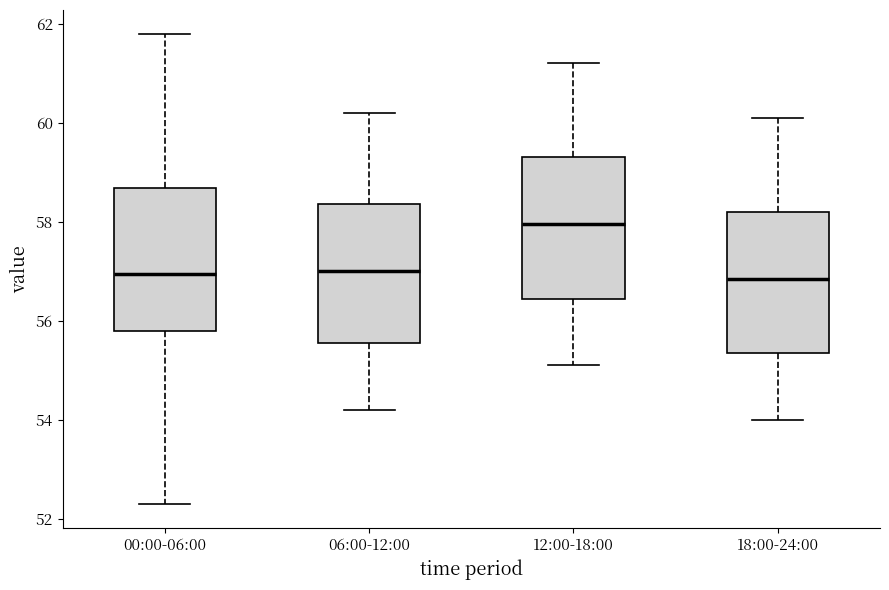

Reading left to right, read every box against the y-axis: the position of its median line, the range the box covers, and the ends of its whiskers. The values are not printed on the chart, so give them approximately, as read against the axis.

00:00-06:00: median 57.0, box 55.8 to 58.6, whiskers 52.4 to 61.8
06:00-12:00: median 57.0, box 55.6 to 58.4, whiskers 54.2 to 60.2
12:00-18:00: median 58.0, box 56.4 to 59.4, whiskers 55.2 to 61.2
18:00-24:00: median 56.8, box 55.4 to 58.2, whiskers 54.0 to 60.2